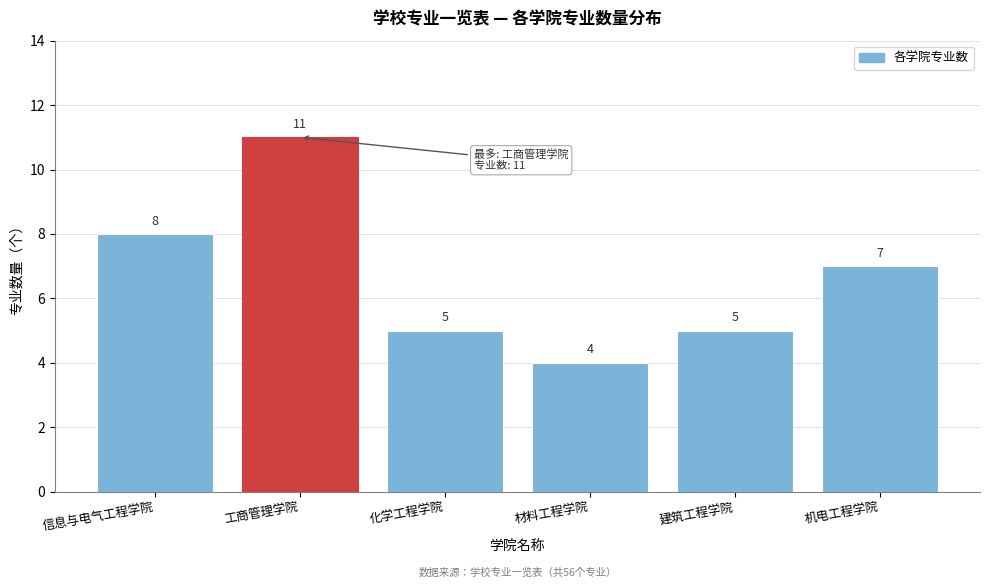

Reading right to left, list all the values displayed in this chart.

机电工程学院=7	建筑工程学院=5	材料工程学院=4	化学工程学院=5	工商管理学院=11	信息与电气工程学院=8